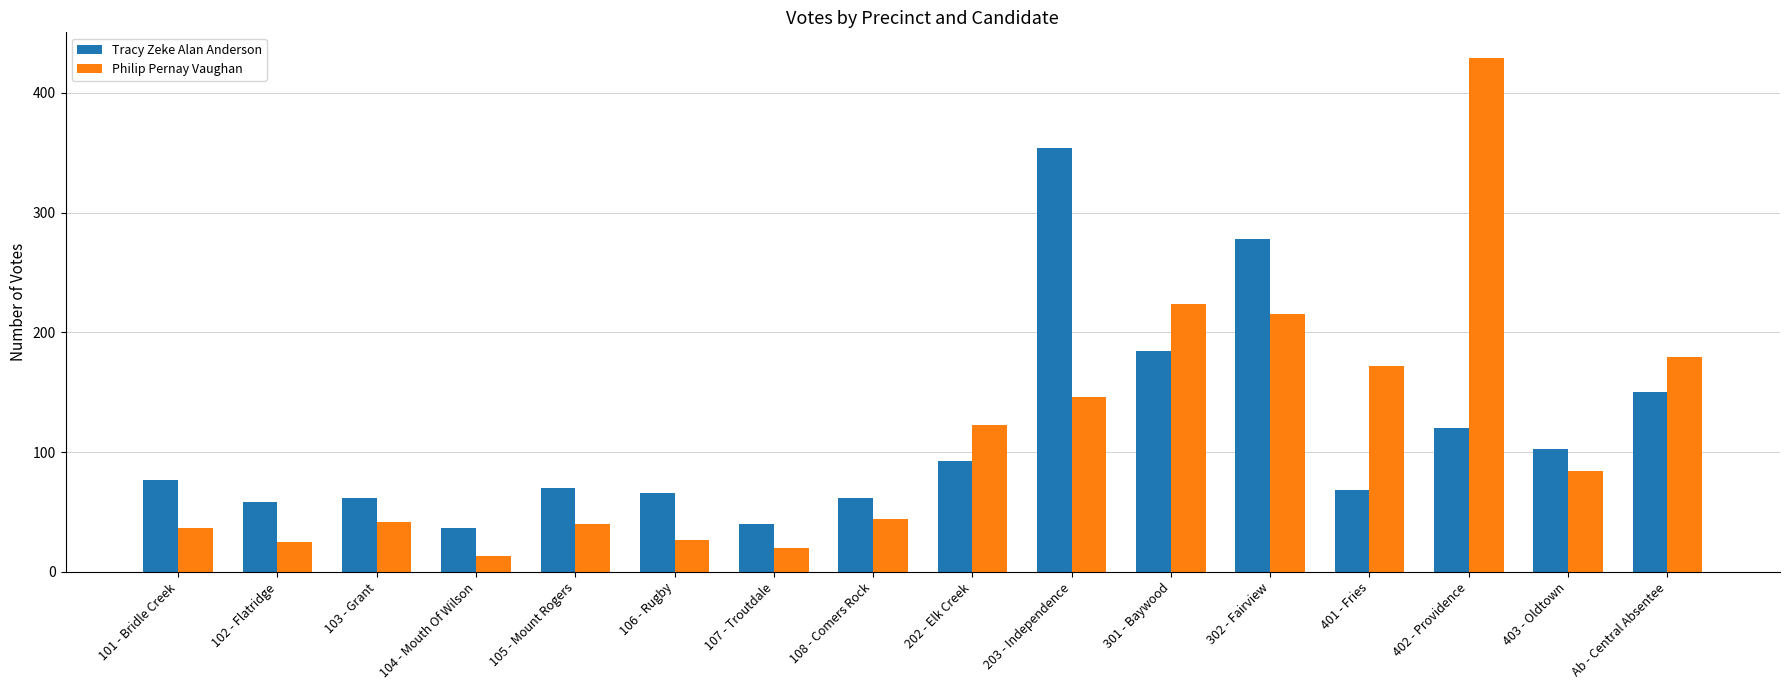

What are all the series names shown in the legend?

Tracy Zeke Alan Anderson, Philip Pernay Vaughan